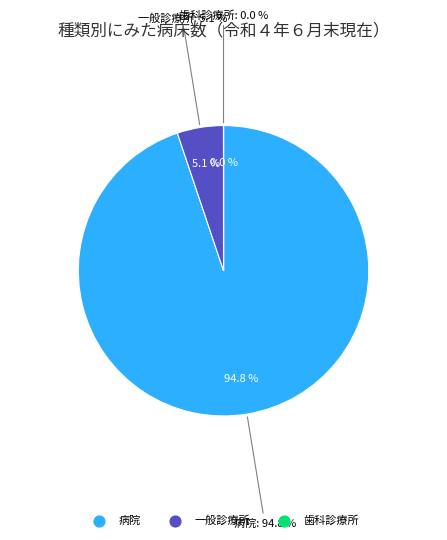

Which has a higher value, 歯科診療所 or 病院?

病院